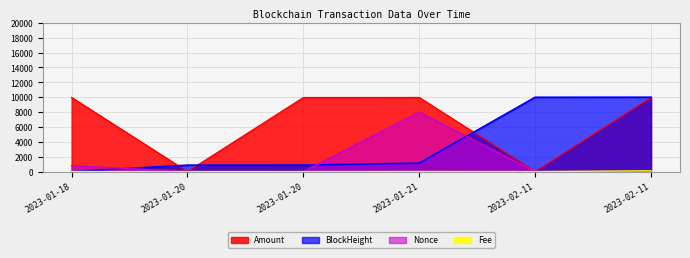

What is the maximum value shown in the chart?

10000.0